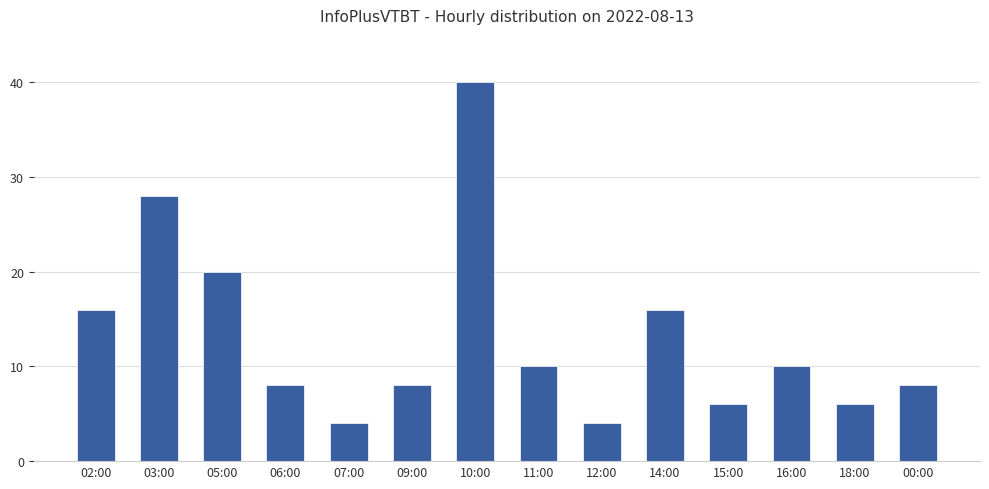

What is the label of the 1st bar from the right?

00:00